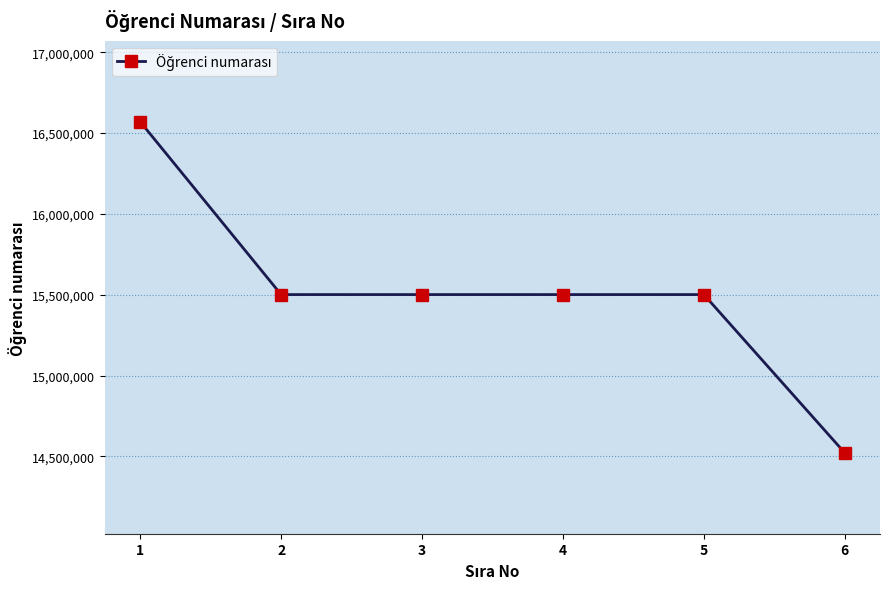

What is the greatest value displayed?

16570011